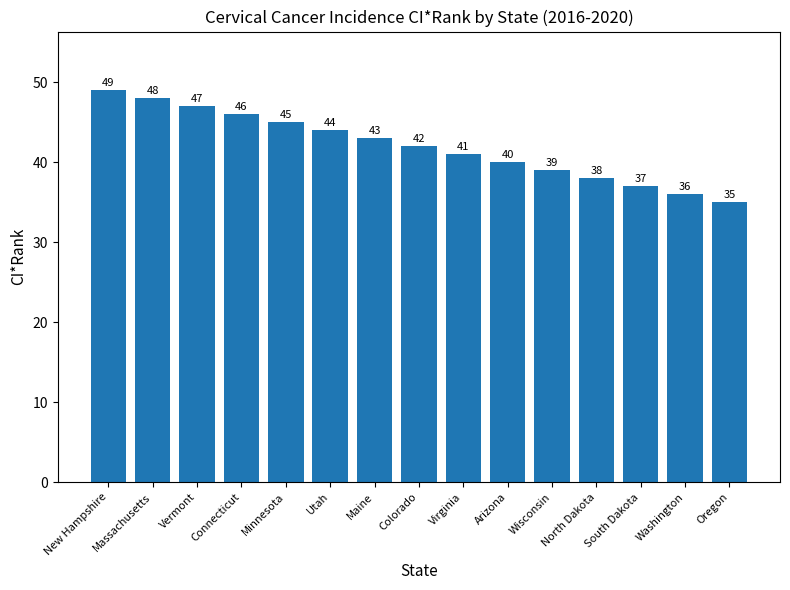

Reading right to left, what are all the values shown in this chart?

35	36	37	38	39	40	41	42	43	44	45	46	47	48	49